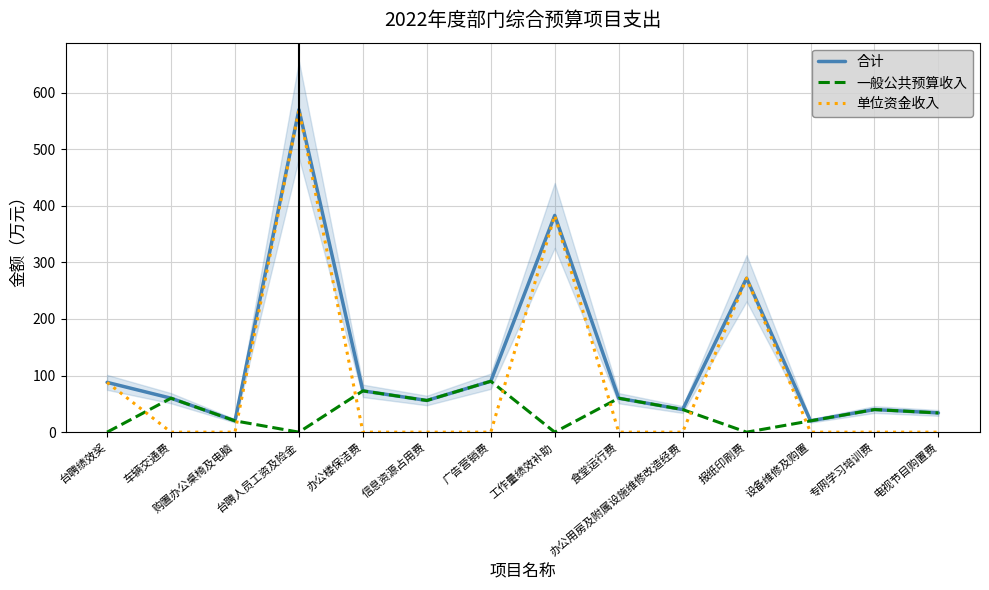

At 办公用房及附属设施维修改造经费, list the series in order from largest to smallest.

合计, 一般公共预算收入, 单位资金收入